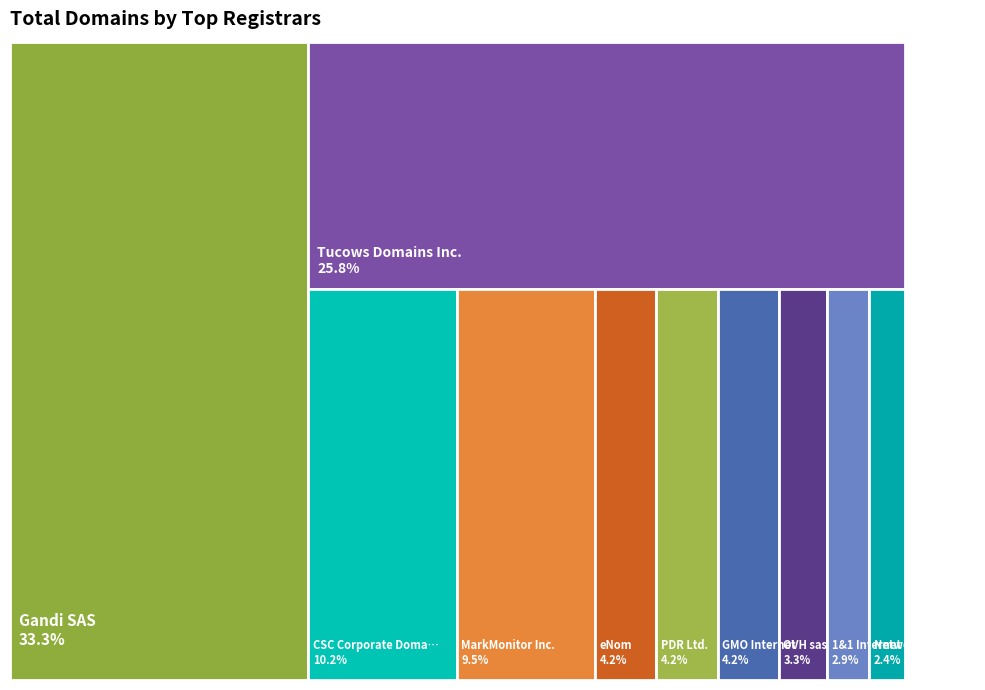

What percentage is the eNom, Inc. slice, to the nearest percent?

4%